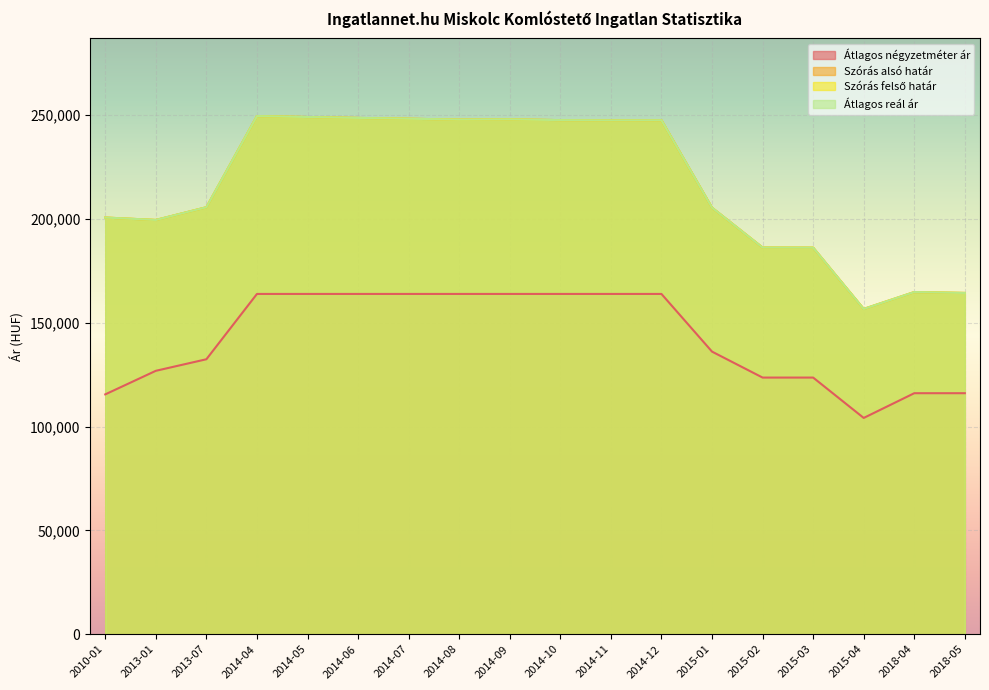

Is it true that Szórás alsó határ equals 109384 at 2015-04?

False